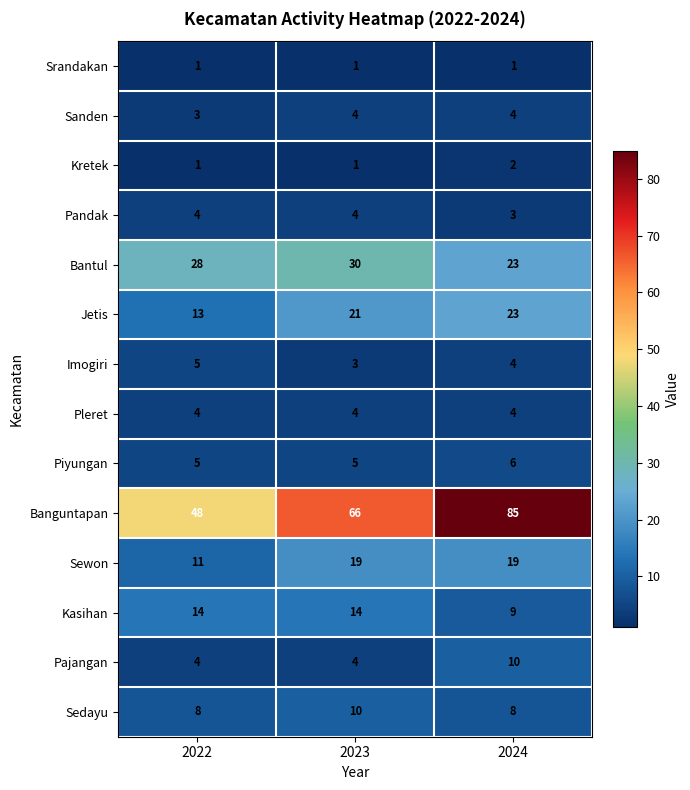

What is the lowest value of the Banguntapan series?

48